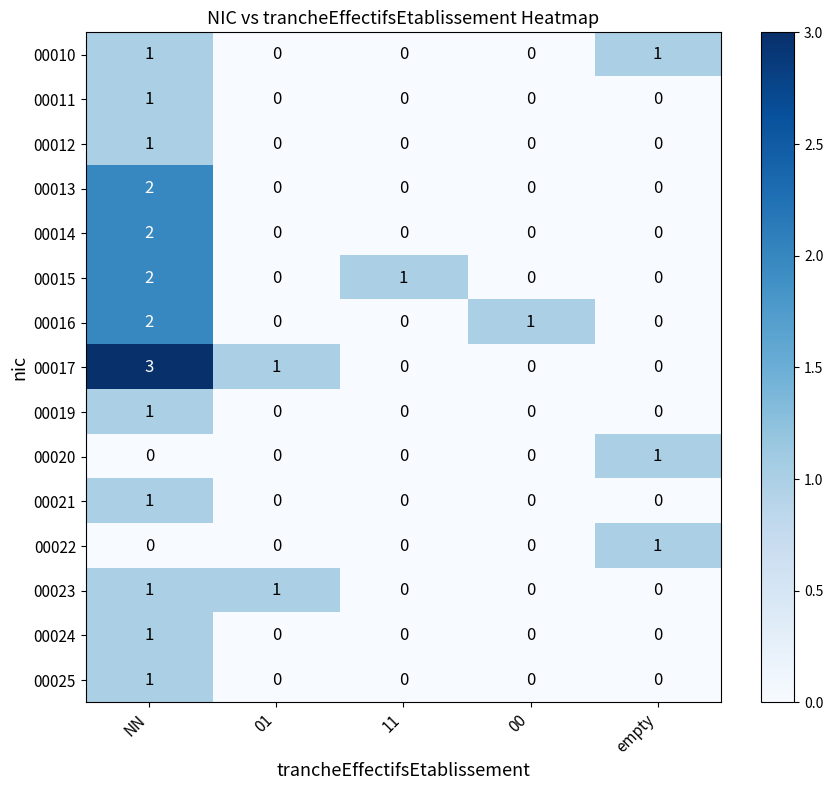

The 00011 series shows 0 at 00. True or false?

True